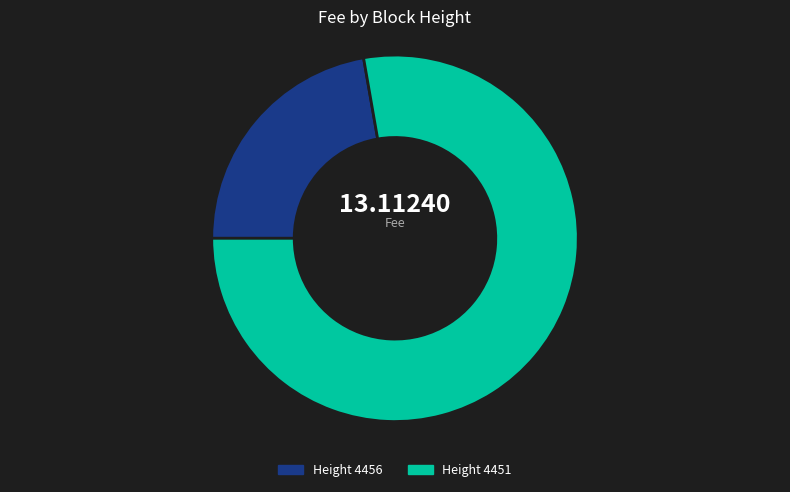

Is there any slice that represents more than half of the pie?

Yes